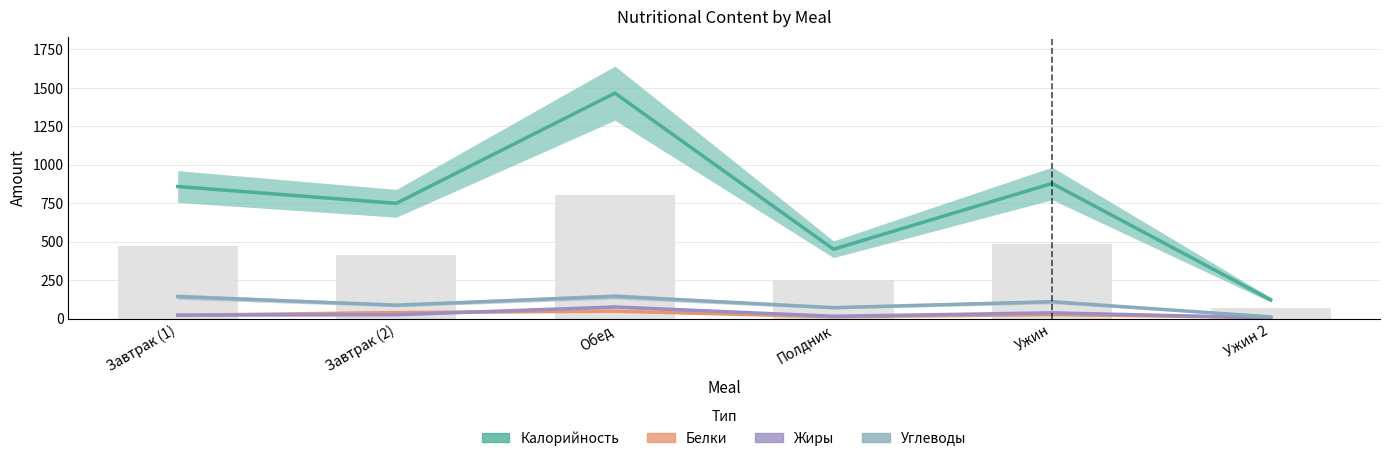

What is the difference between the maximum and second lowest values in the Белки series?

36.2